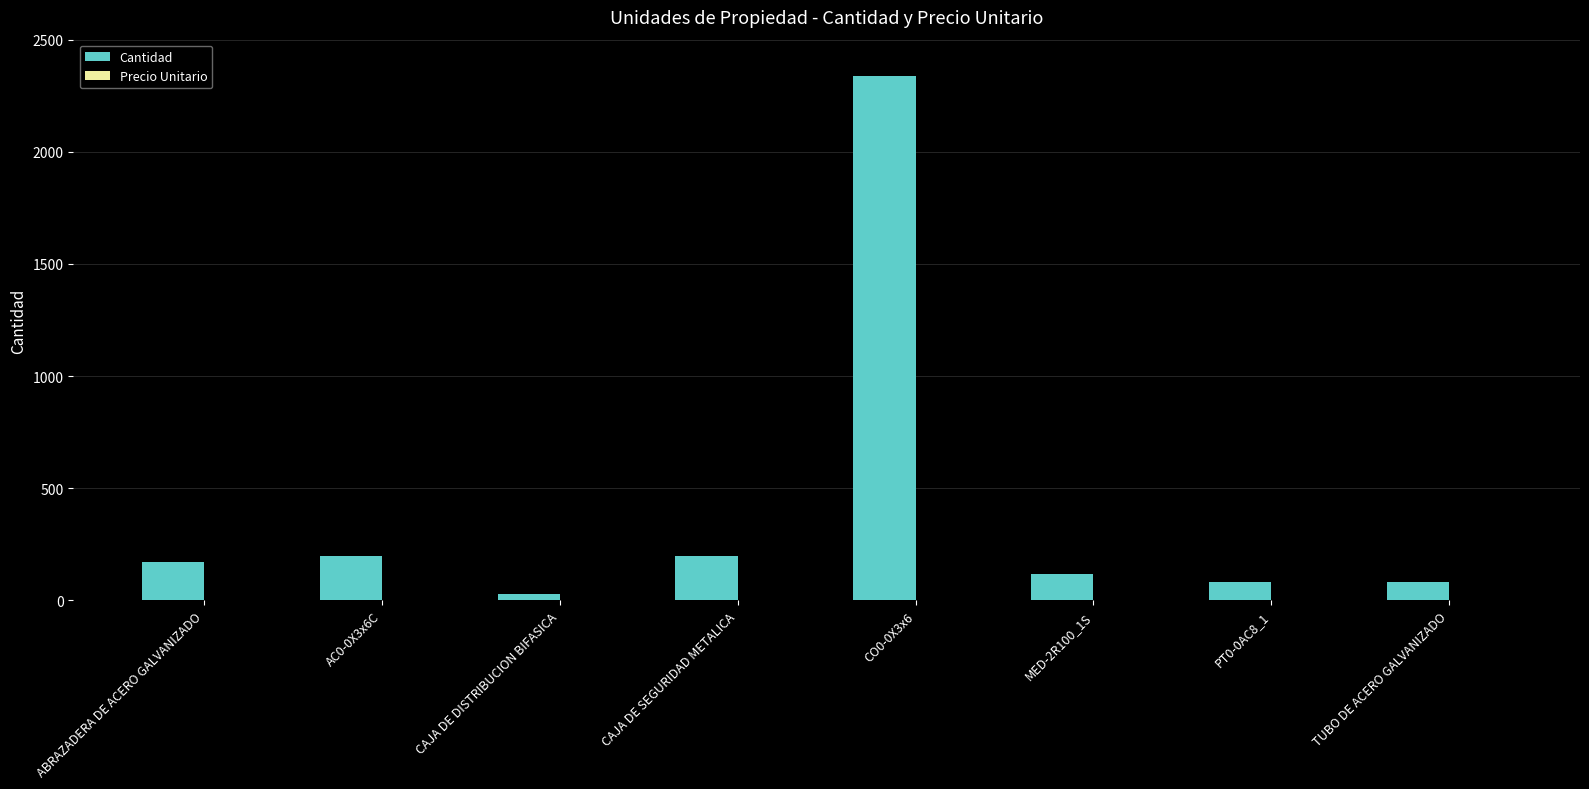

What is the average value?

401